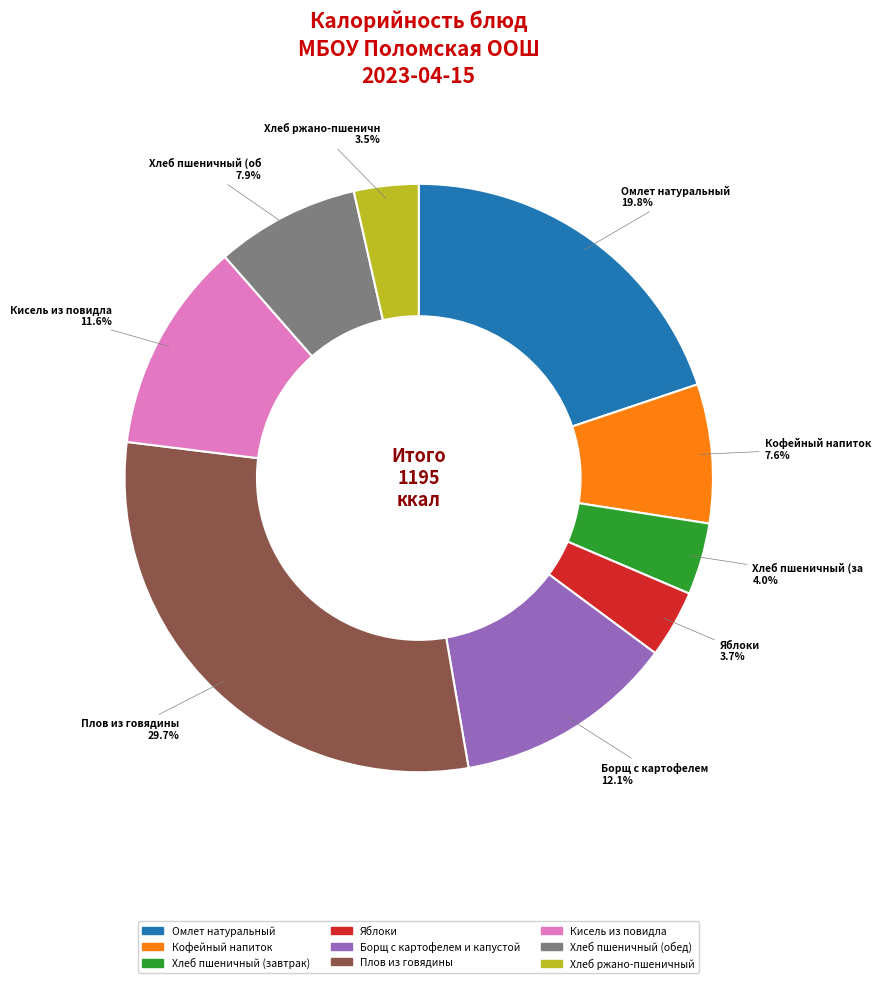

How many segments does this pie chart have?

9